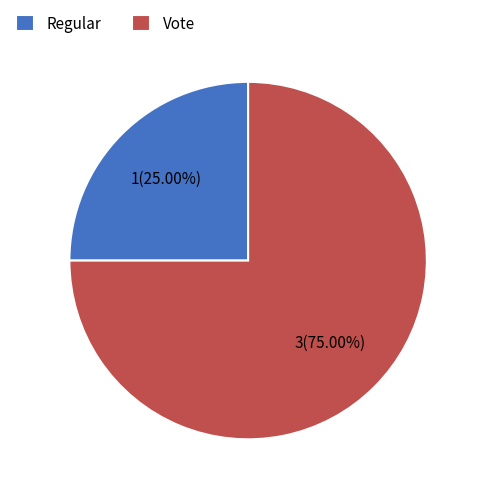

Do Vote and Regular together represent more than half of the pie?

Yes